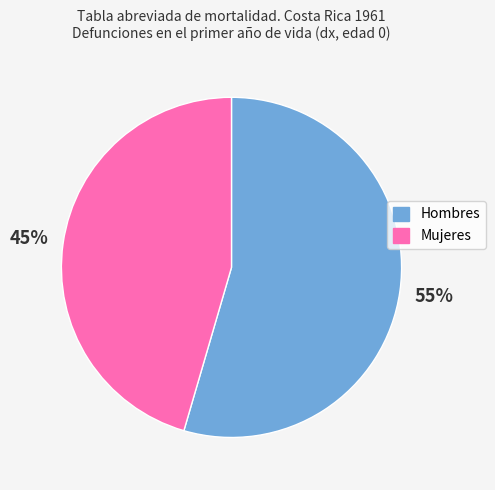

To the nearest percent, what percentage of the pie is Mujeres?

45%